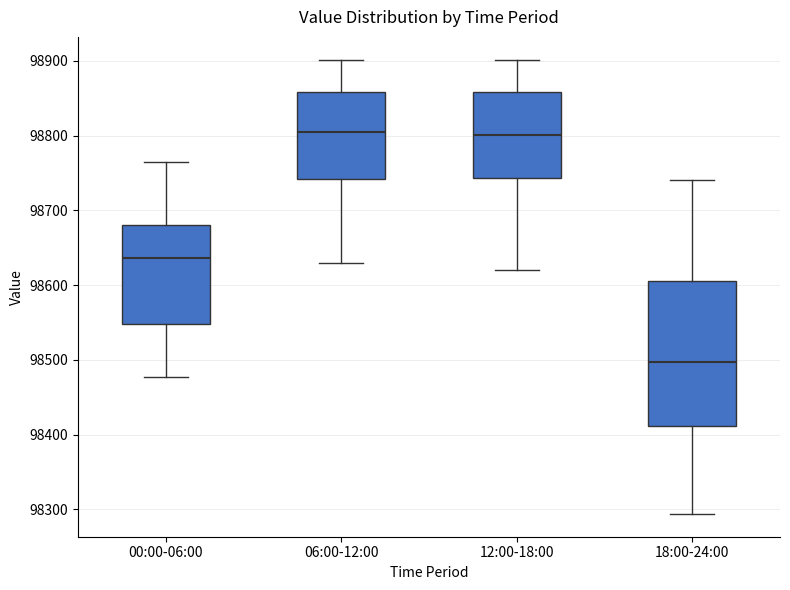

Which box has the lowest median line?

18:00-24:00